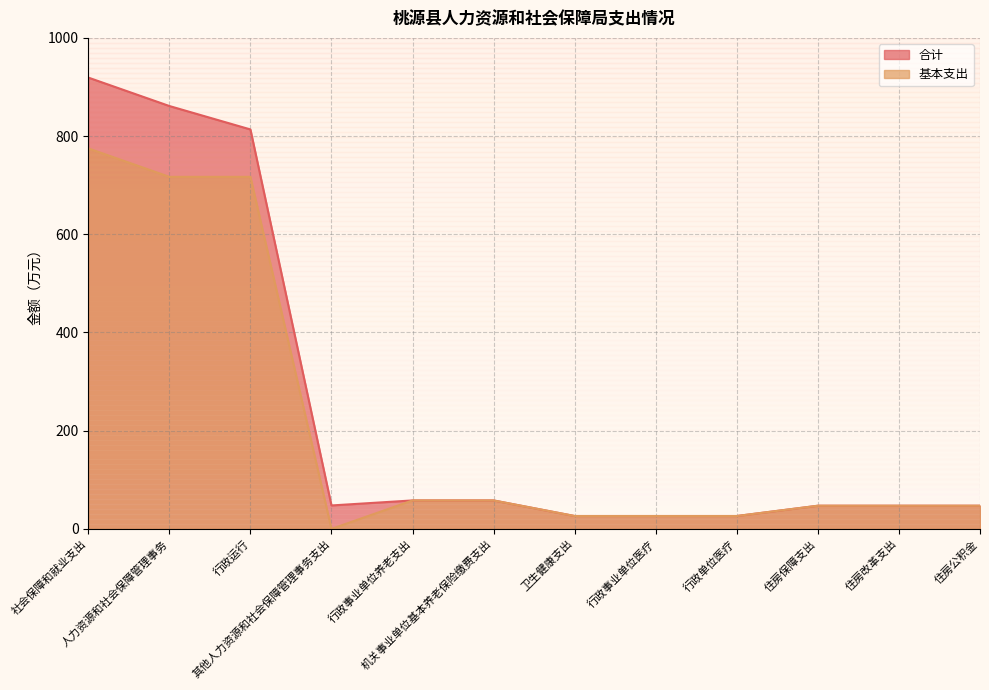

What is the sum of all 合计 values?

2977.7